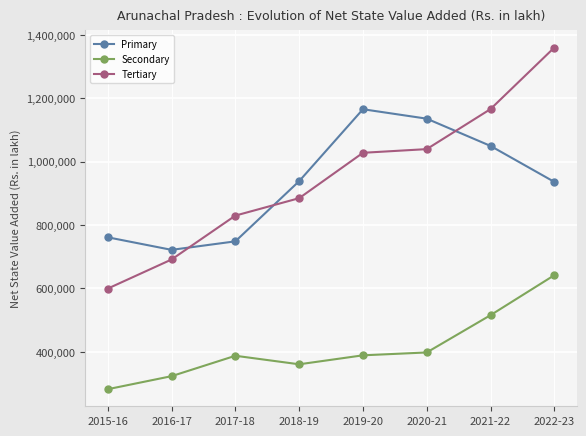

Is it true that Secondary equals 133052.8 at 2020-21?

False